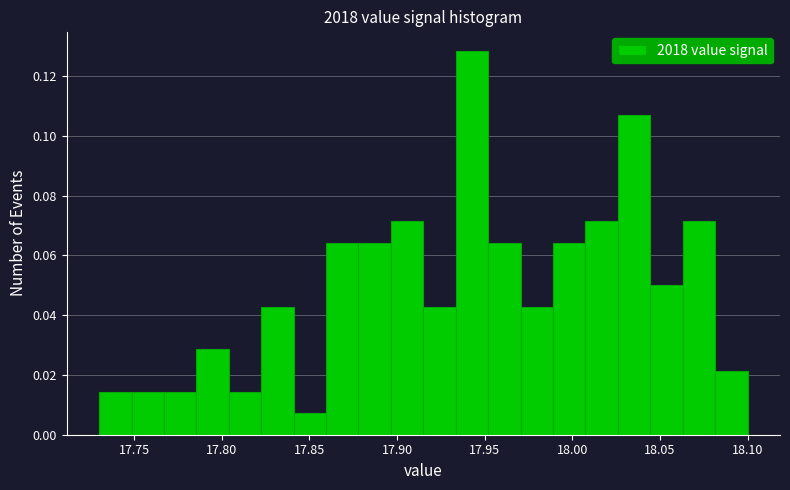

Around what value on the x-axis is the tallest bar? Give the approximate position of its centre, as read against the axis.

17.945